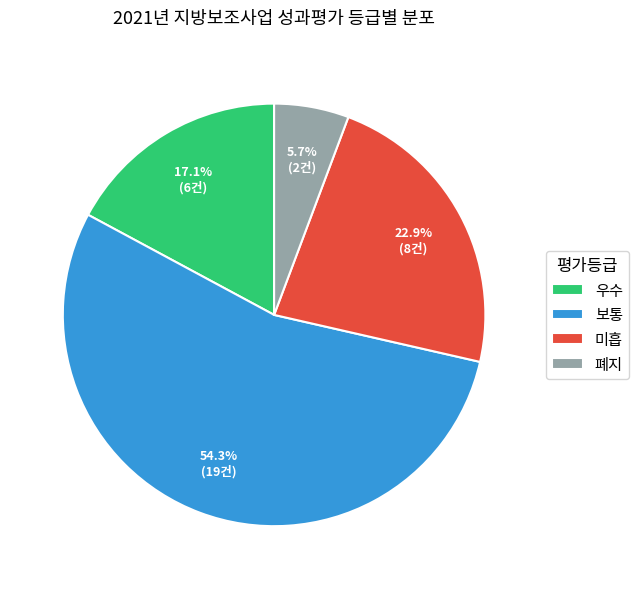

Approximately how many times larger is the value at 미흡 compared to 우수?

1.3